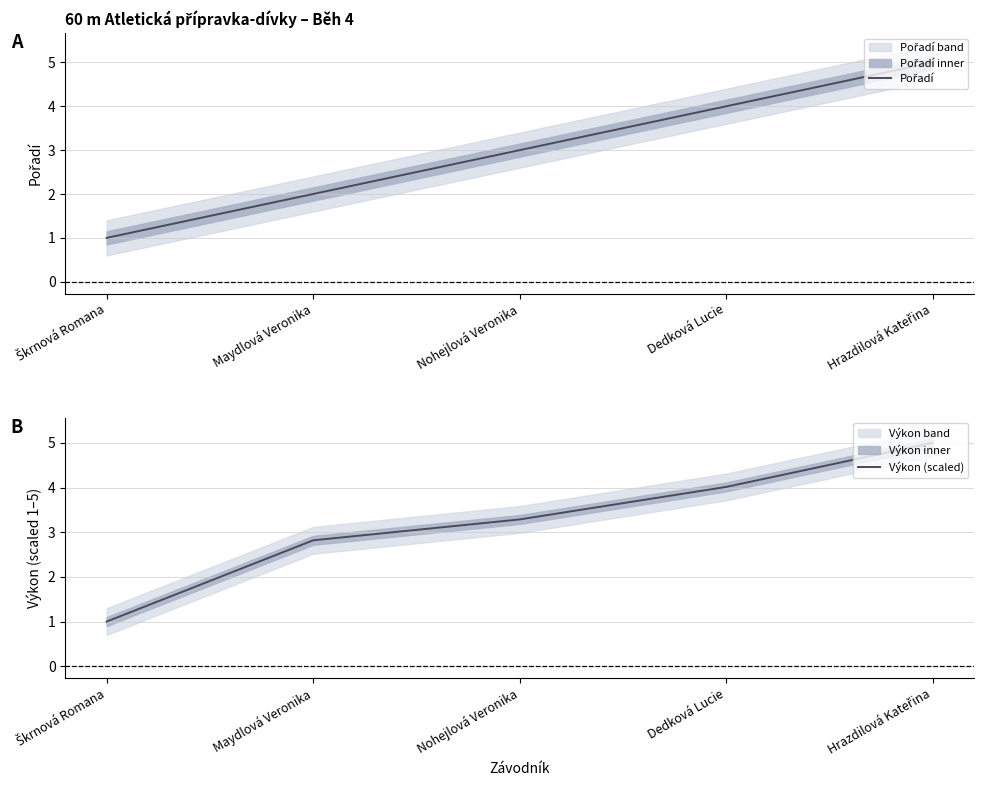

List the labels in order of Pořadí value, smallest first.

Škrnová Romana, Maydlová Veronika, Nohejlová Veronika, Dedková Lucie, Hrazdilová Kateřina